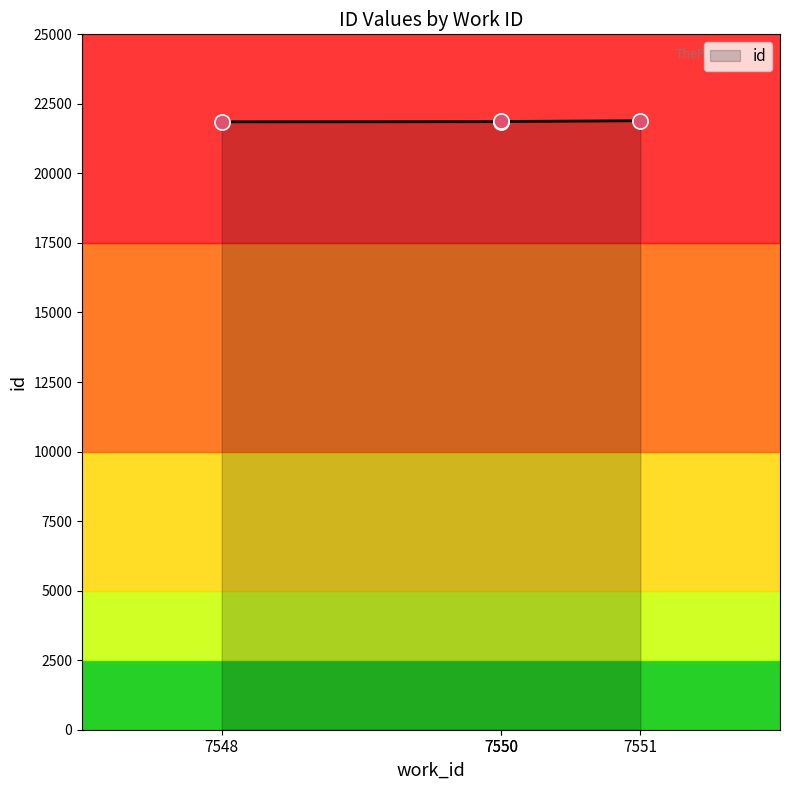

What is the ratio of the value at 7548 to the value at 7551?

1.0